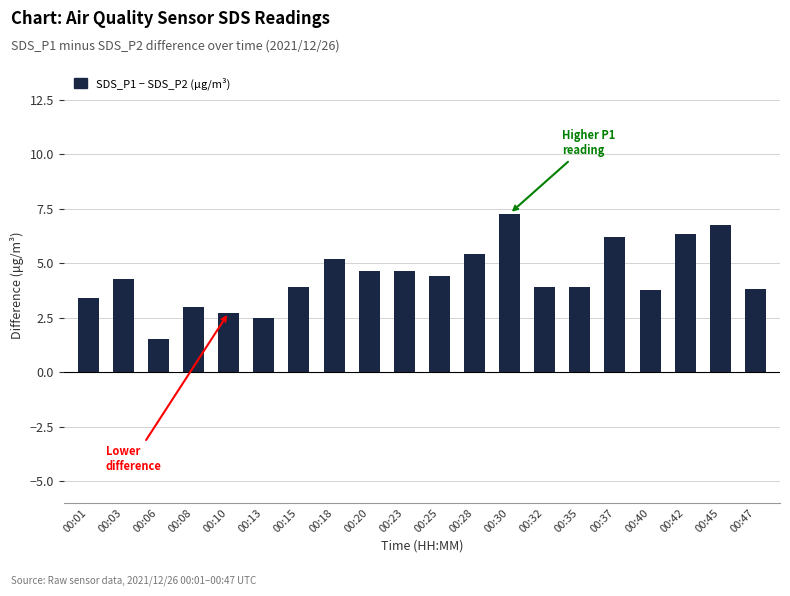

Which category has the highest value across all series?

00:30